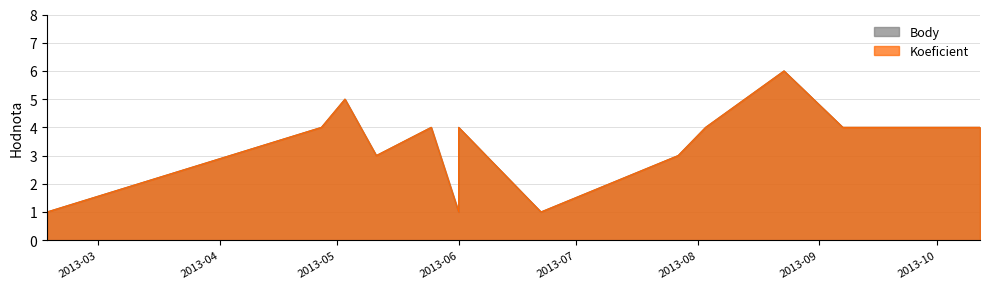

Count the Koeficient values in the range 3 to 4.

8